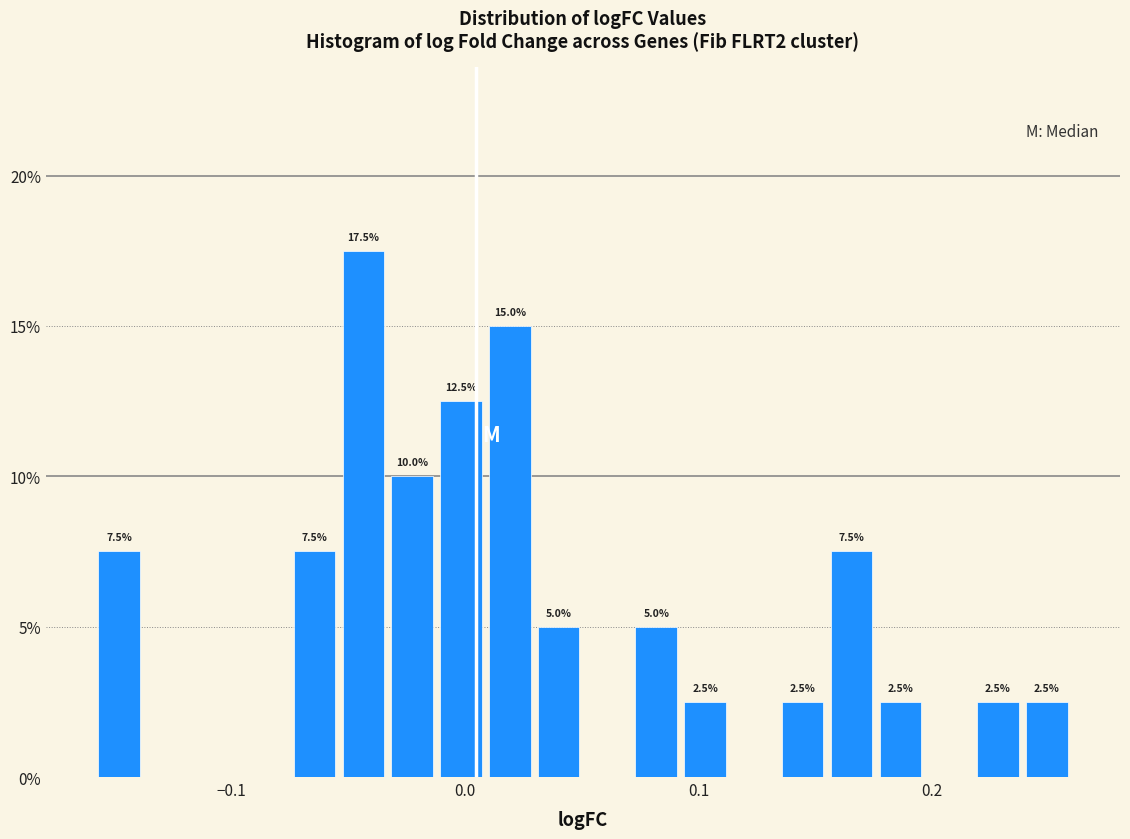

Read against the x-axis, roughly where is the centre of the tallest bar?

-0.04